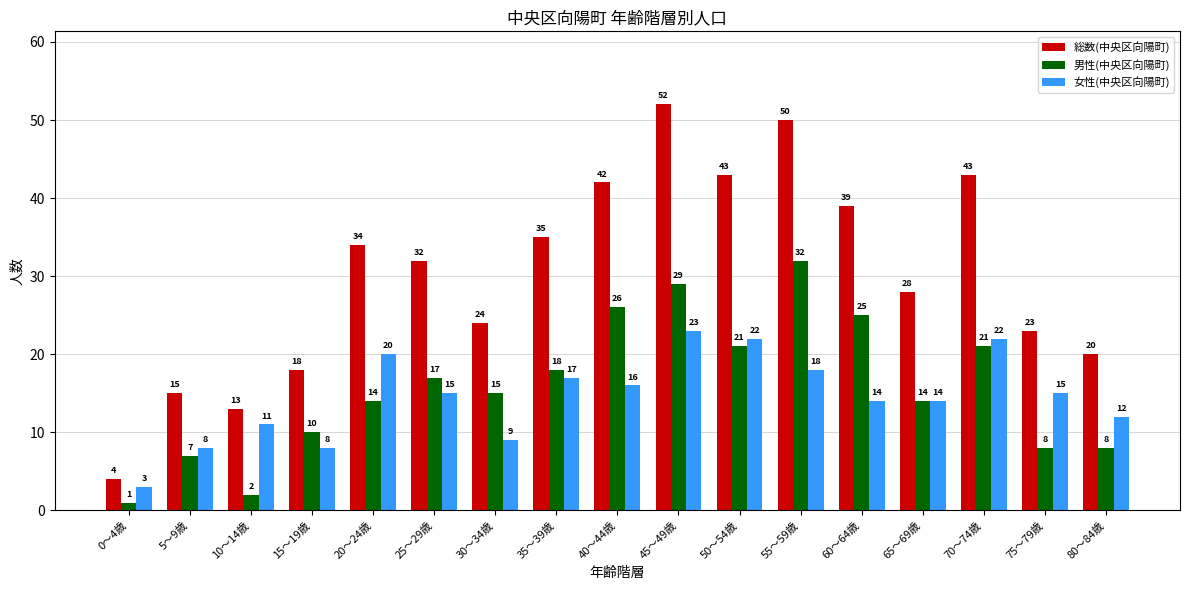

What is the total value across all series at 50～54歳?

86